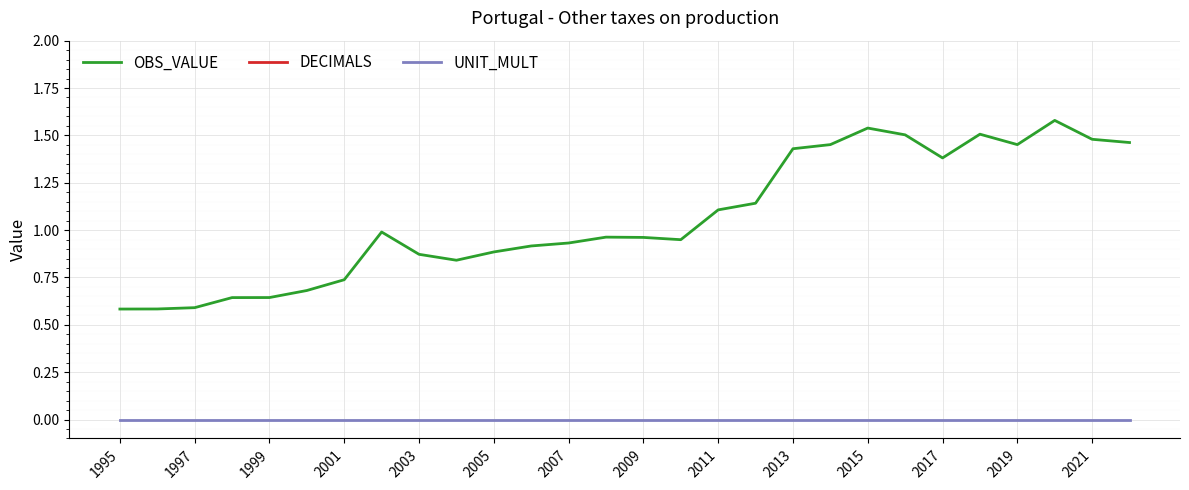

True or false: OBS_VALUE and UNIT_MULT cross at least once.

False